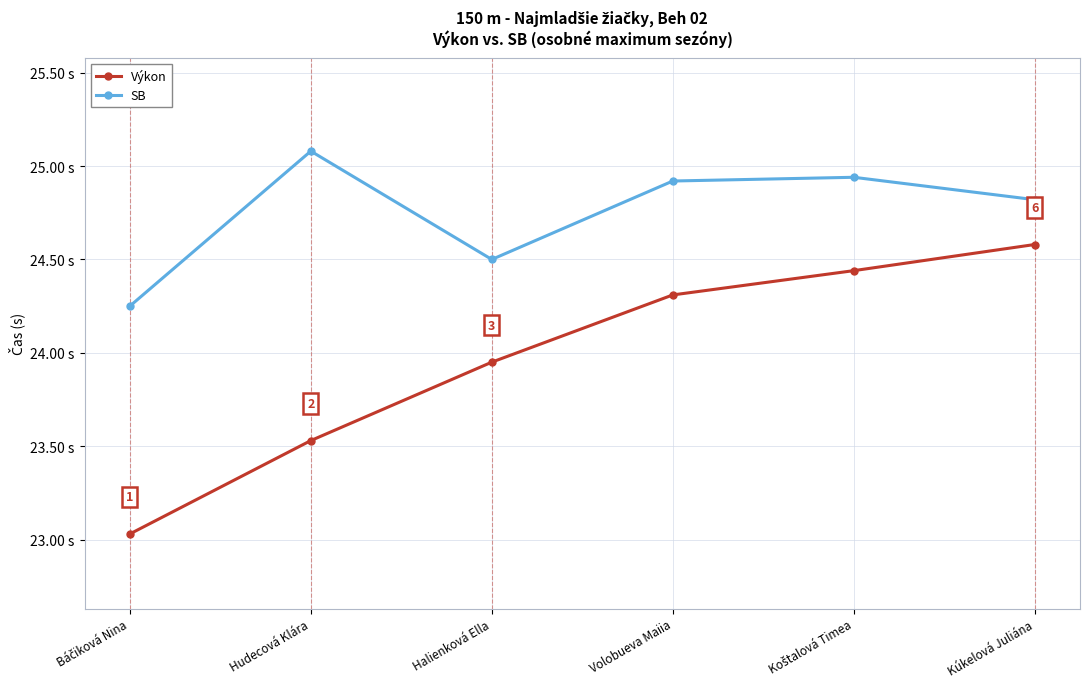

True or false: Výkon and SB cross at least once.

False